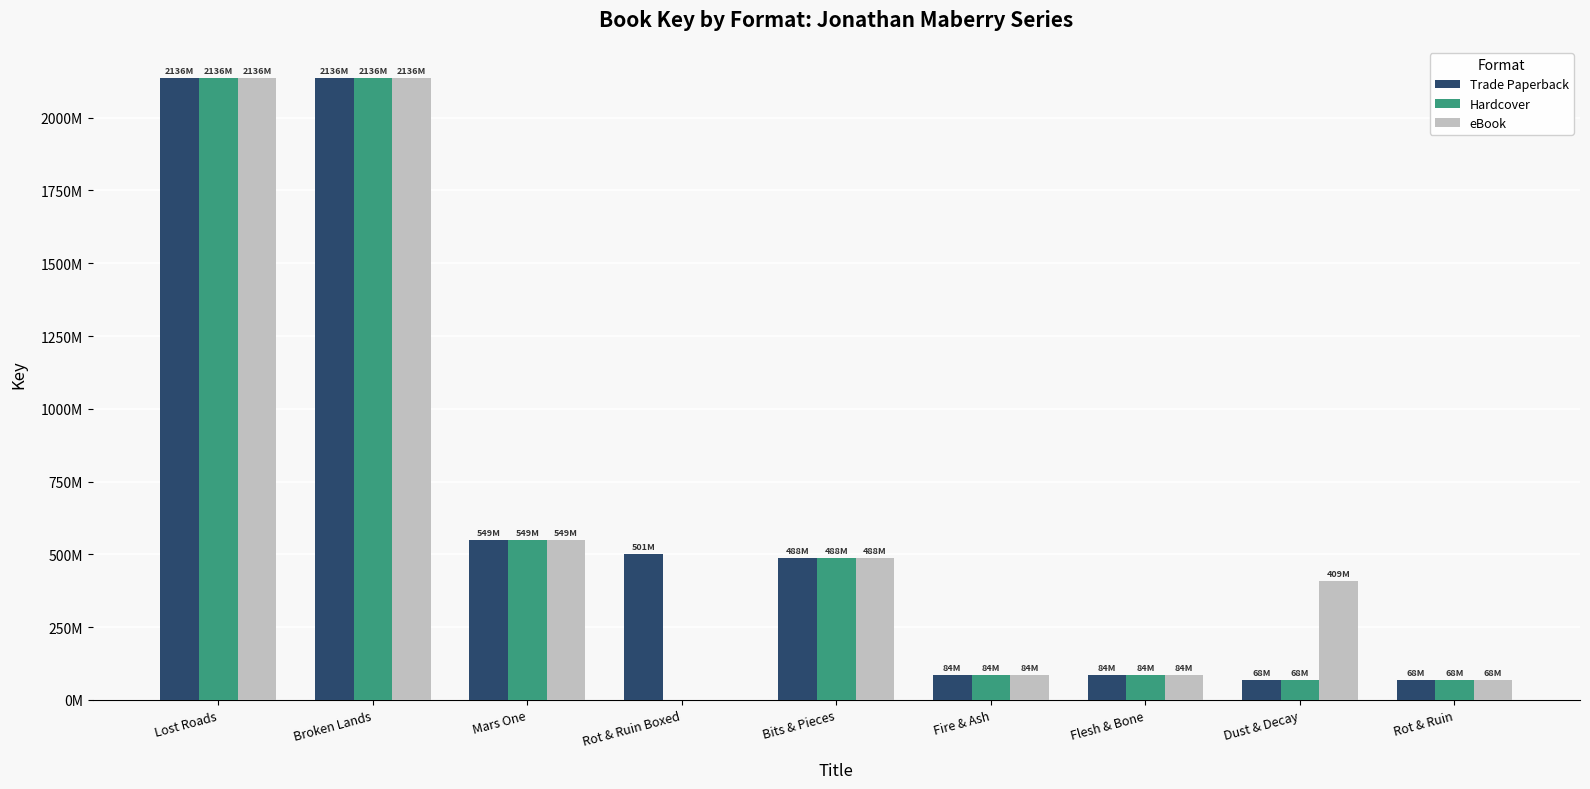

Which series has the widest spread of values?

Hardcover